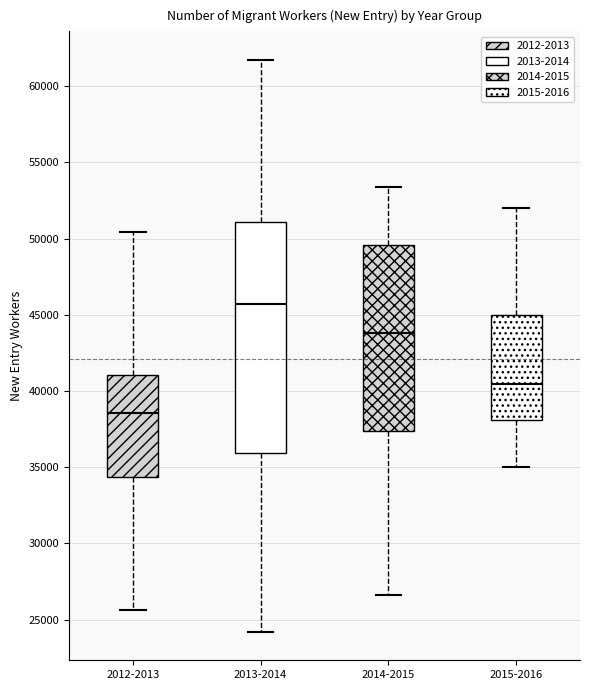

Which box has the highest median line?

2013-2014